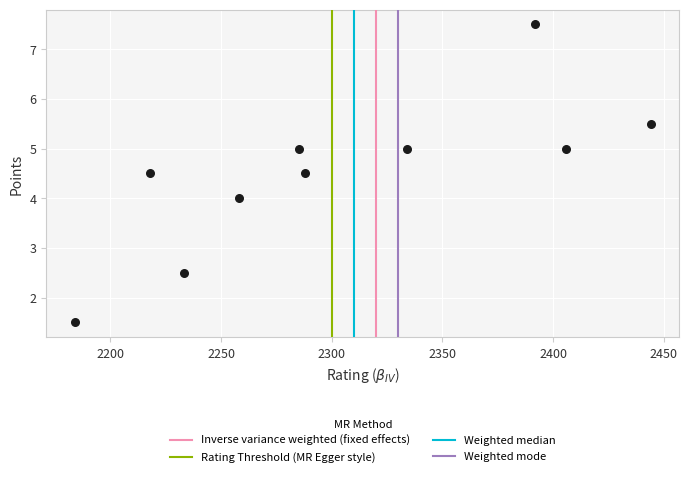

What is the range of X values (max minus min)?

260.0